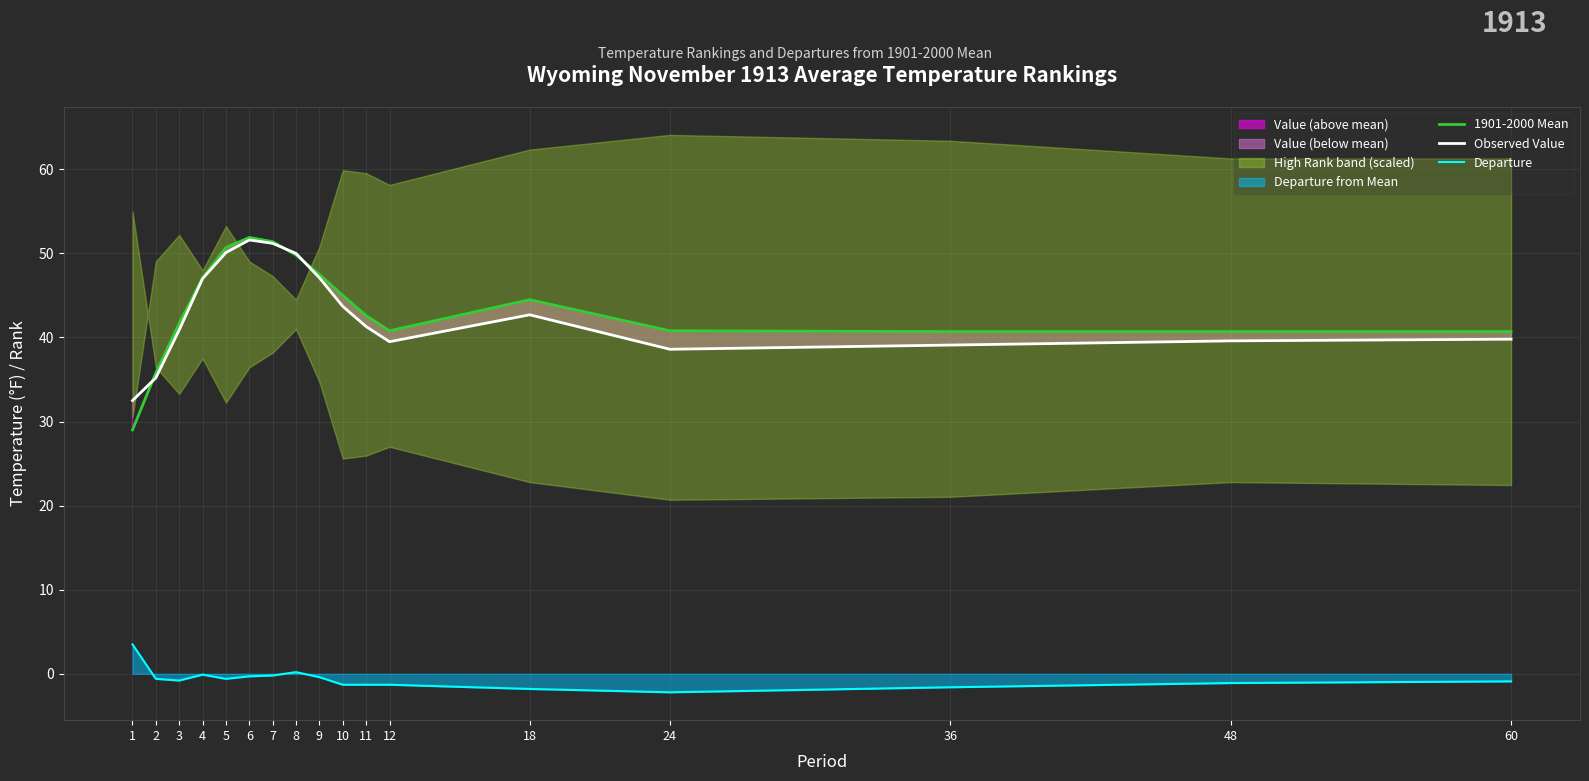

What is the difference between the highest and lowest values at 60?

41.6